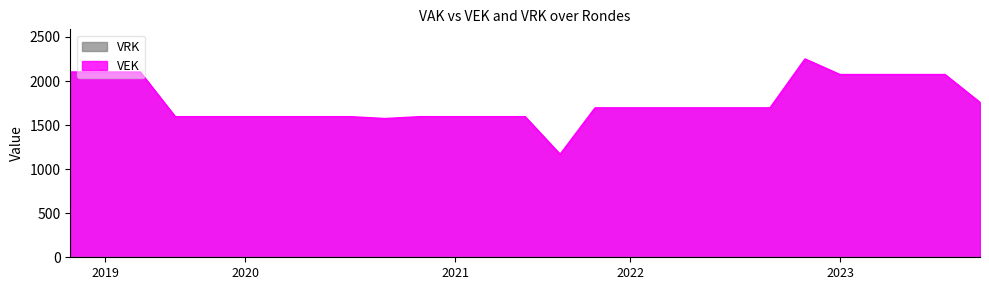

What is the minimum value shown in the chart?

1167